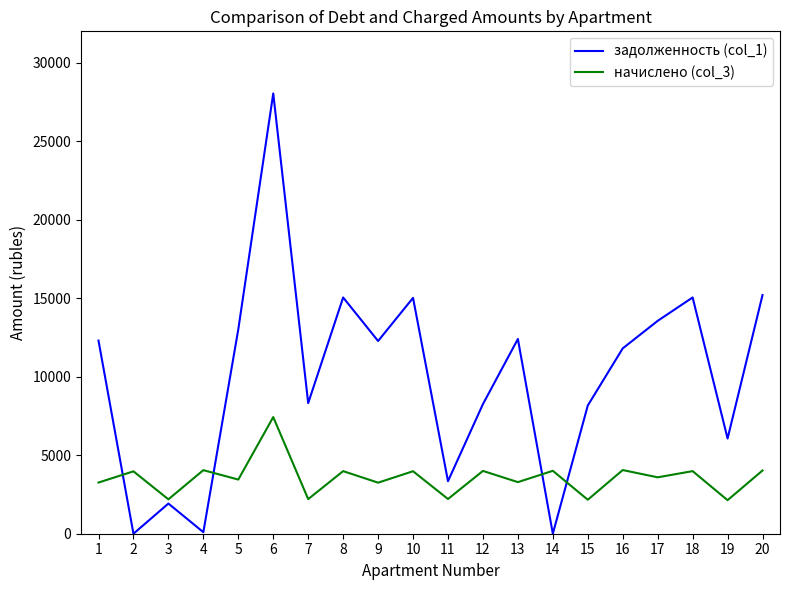

What is the sum of all задолженность (col_1) values?

199899.8